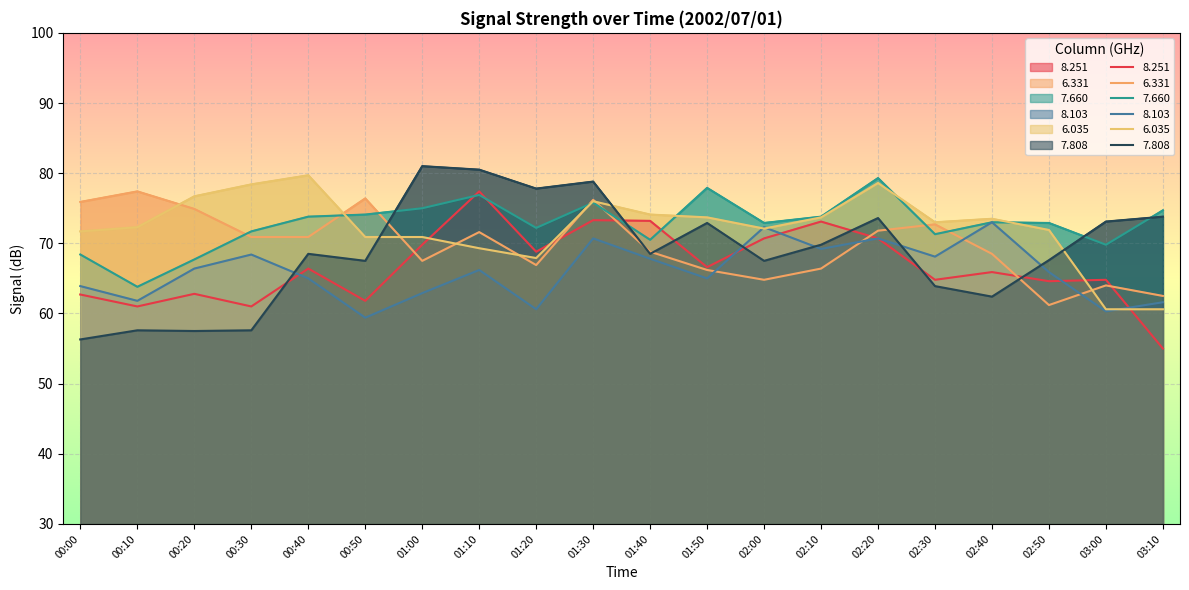

What is the average value of the 8.251 series?

66.7